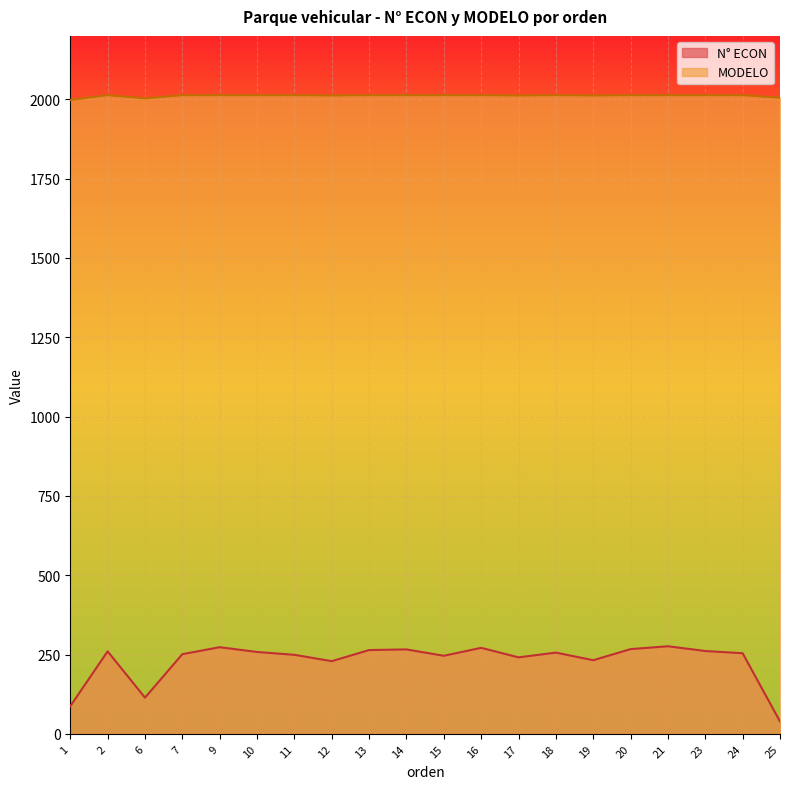

How many values in the N° ECON series exceed 256?

9